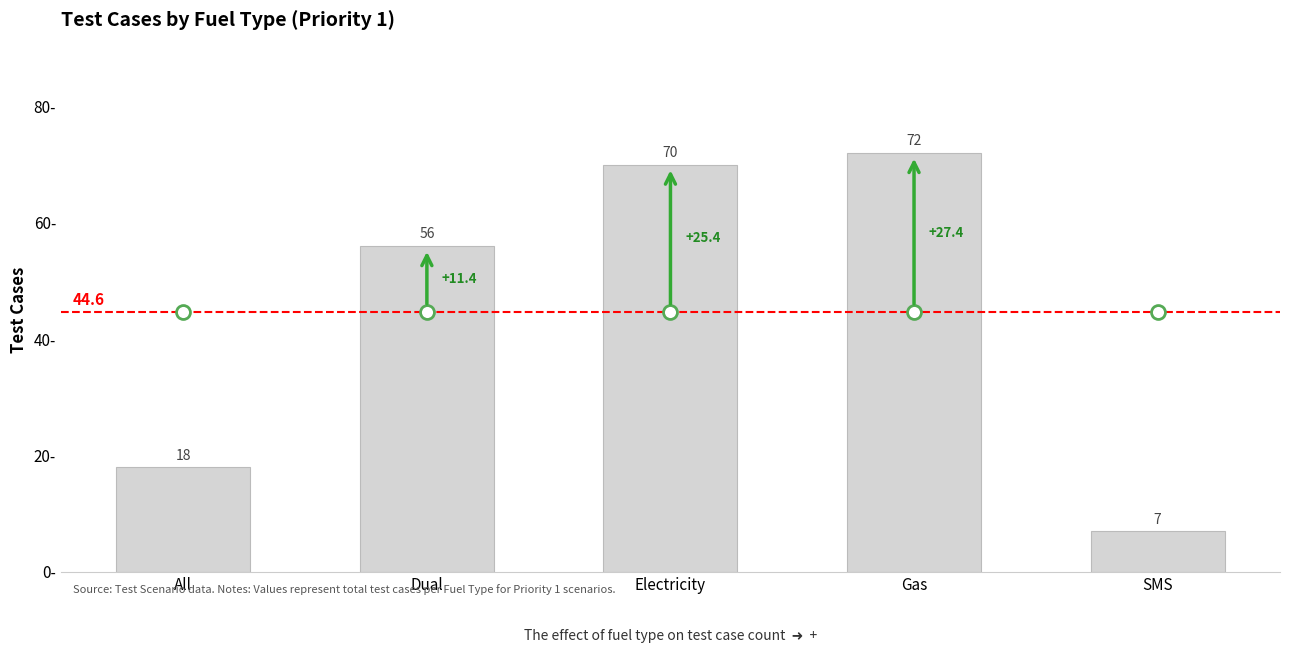

List the labels in order of value, smallest first.

SMS, All, Dual, Electricity, Gas